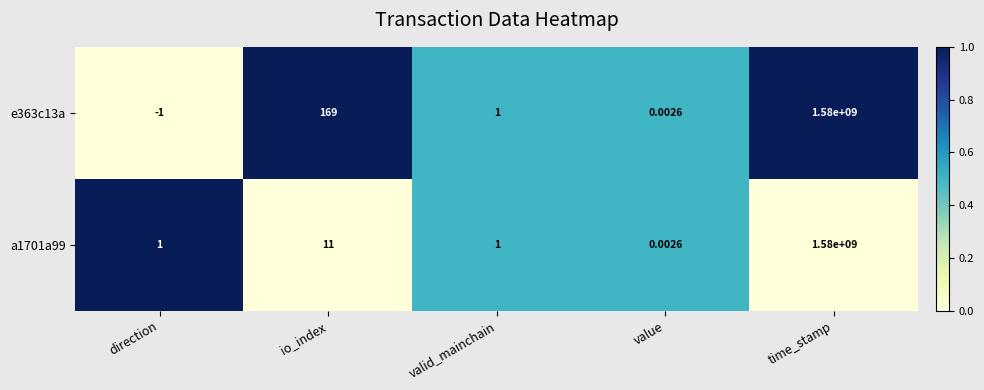

How many categories are shown in the chart?

5